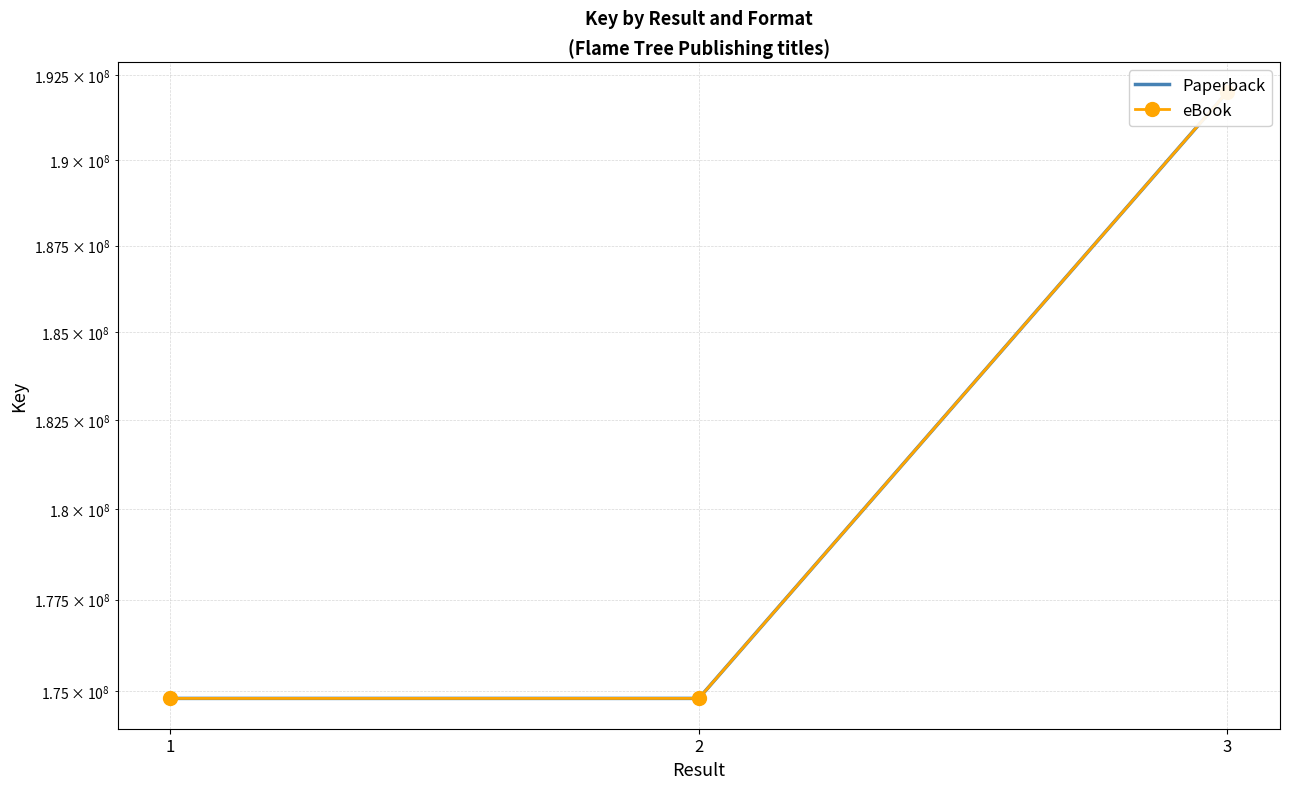

The Paperback series shows 286072356 at 1. True or false?

False